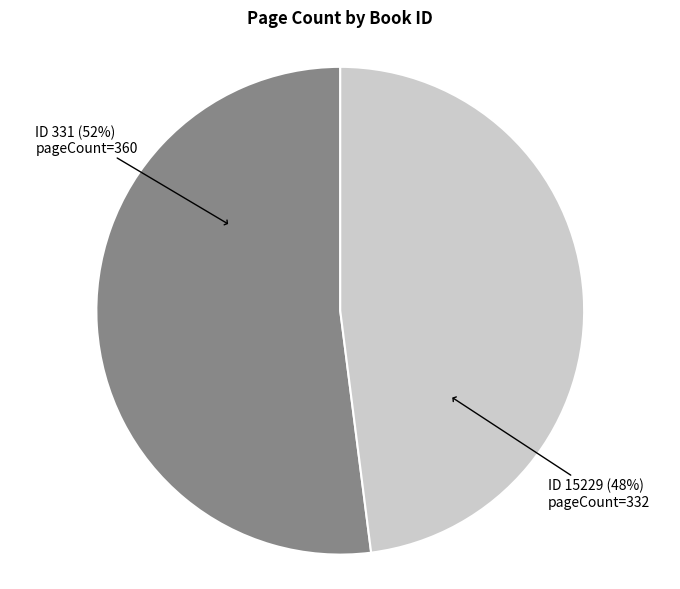

How many segments does this pie chart have?

2